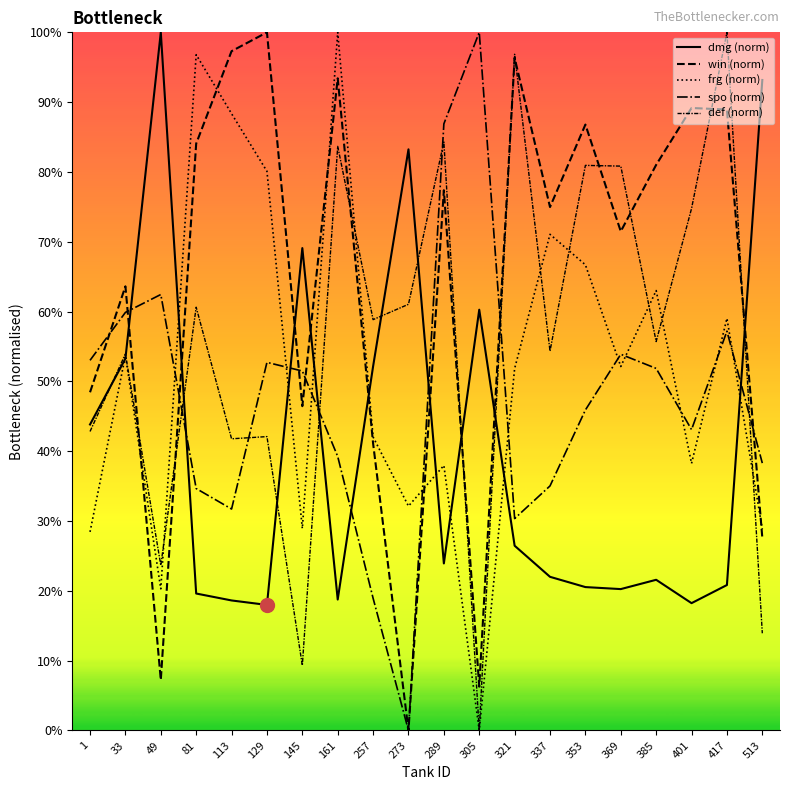

Which label corresponds to the largest value in the chart?

49